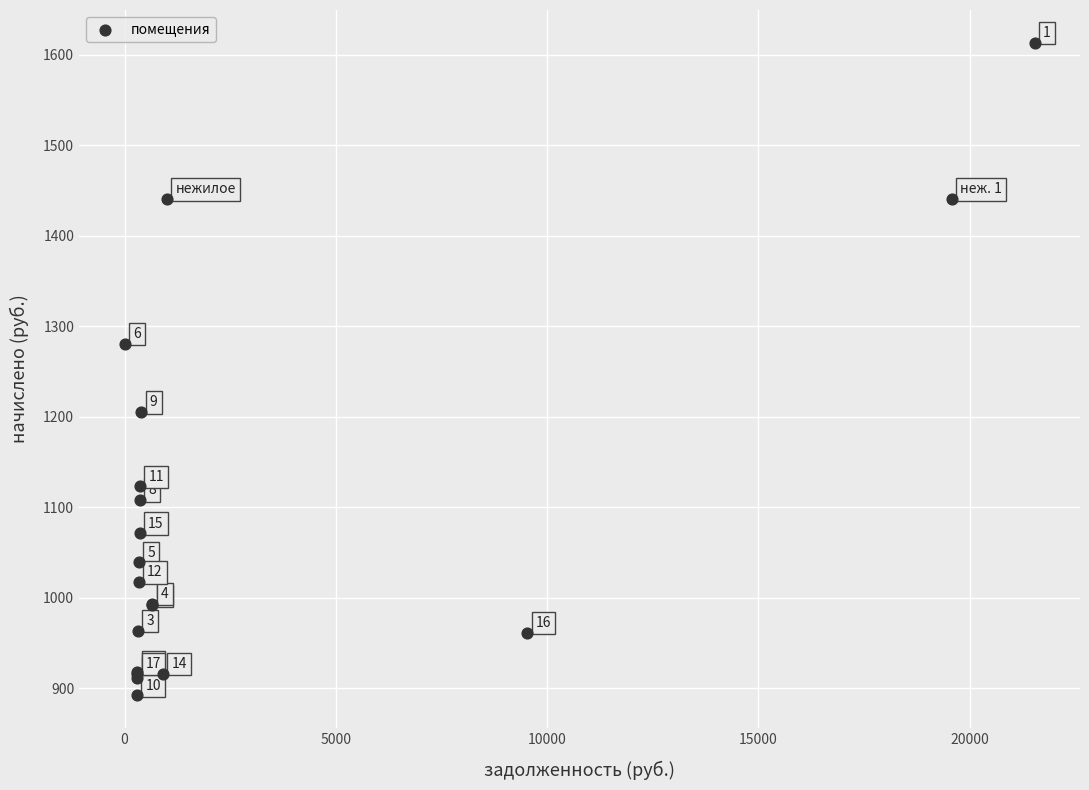

What Y value in the scatter plot is closest to 1252?

1280.9